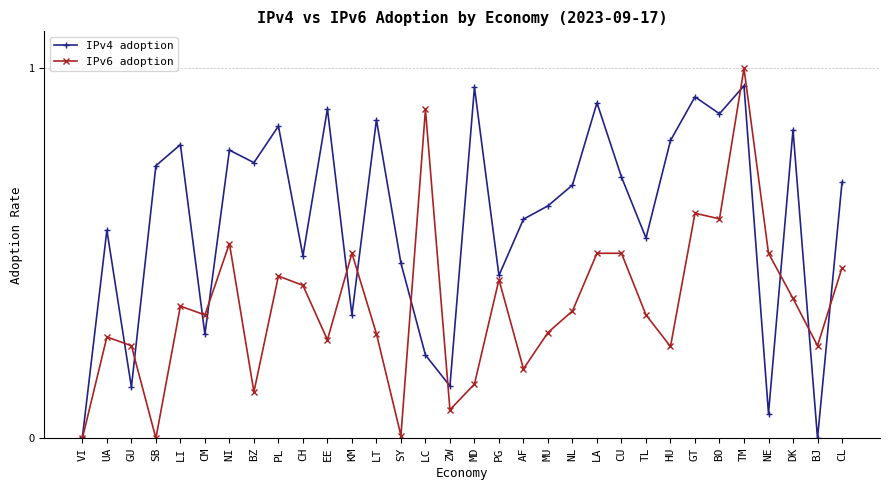

Rank the series by their maximum value, from highest to lowest.

IPv6 adoption, IPv4 adoption